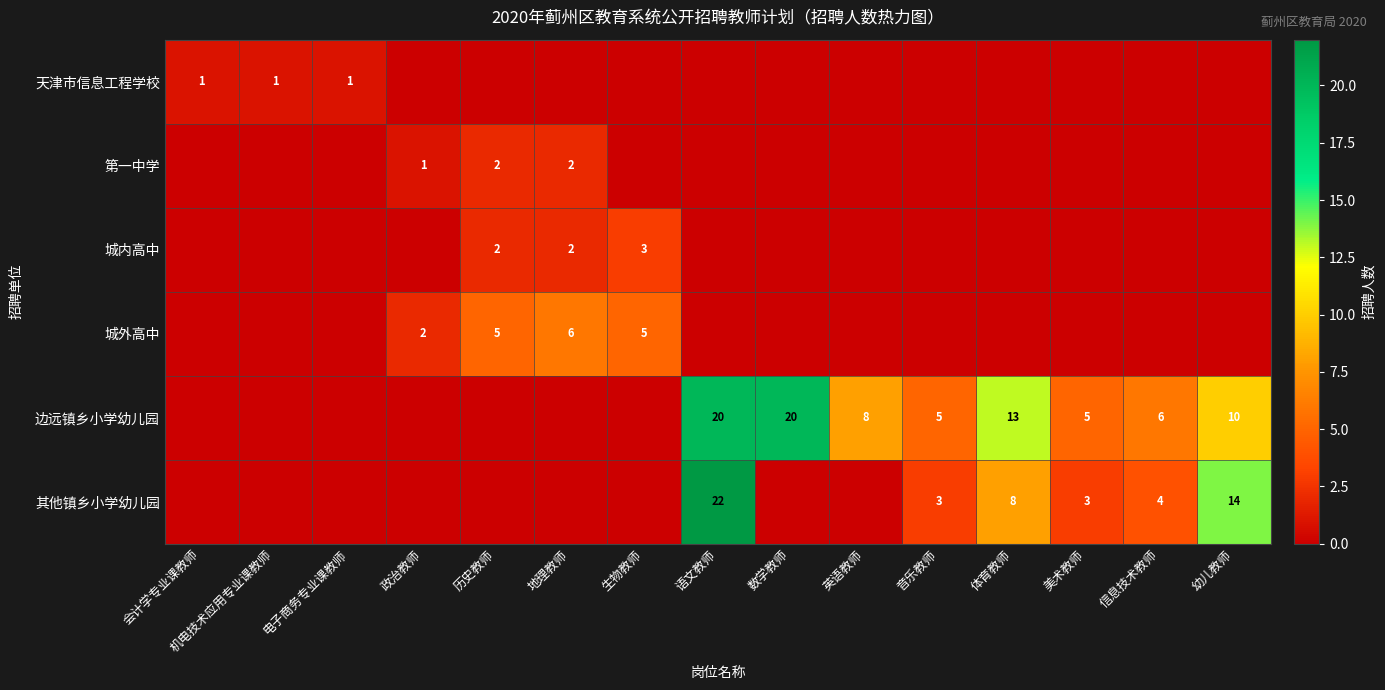

The 边远镇乡小学幼儿园 series shows 11 at 信息技术教师. True or false?

False